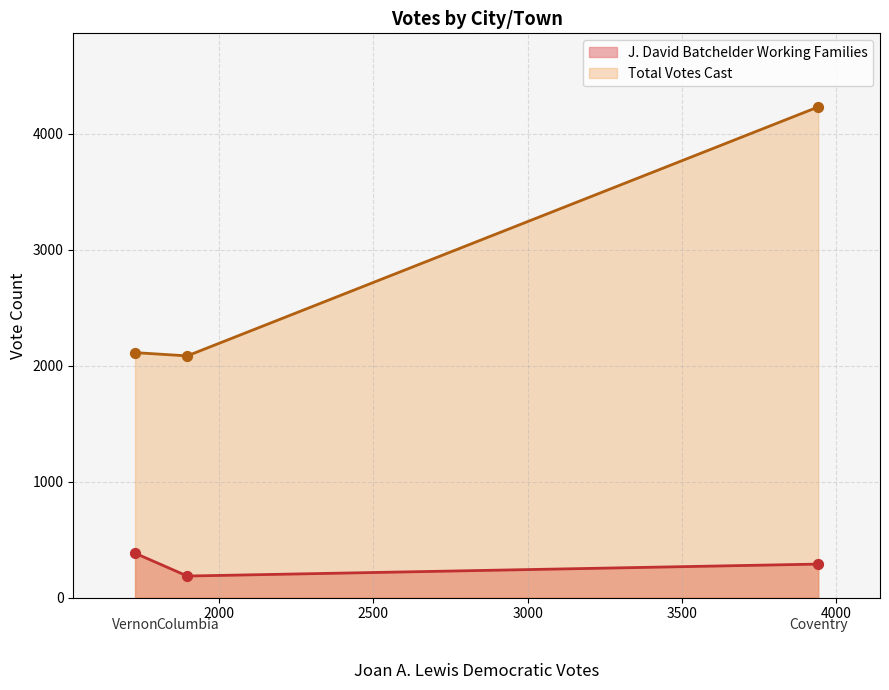

Is the value of Total Votes Cast at Vernon greater than the value of J. David Batchelder Working Families at Coventry?

Yes